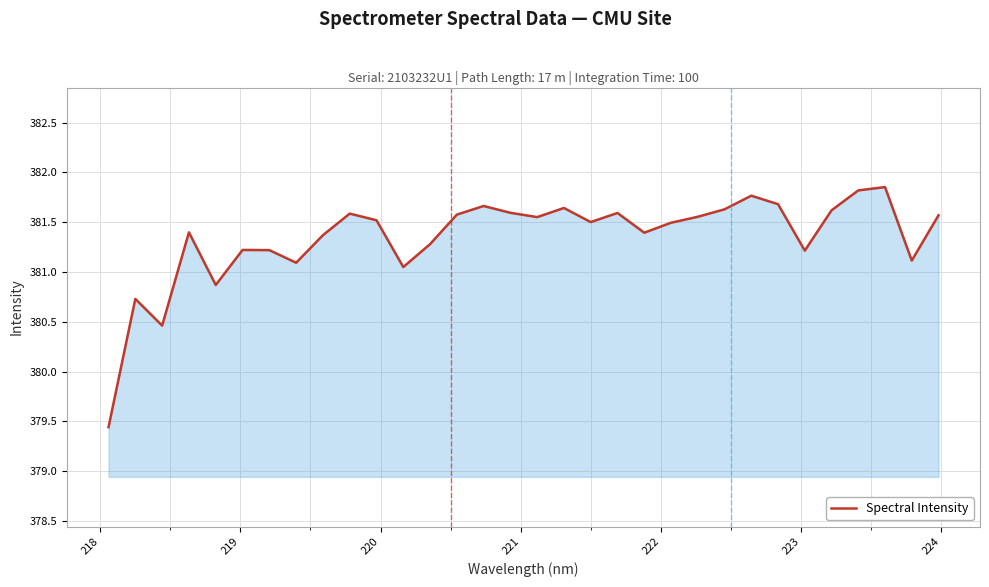

What is the difference between the maximum and minimum values?

2.4